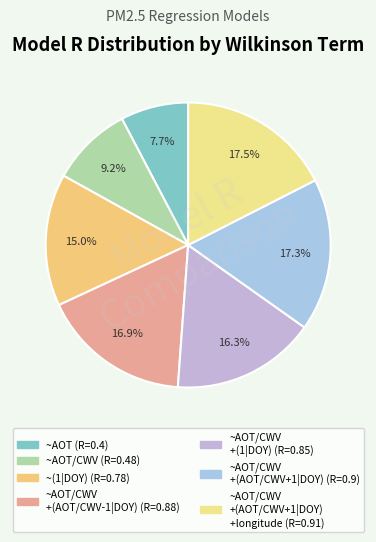

Is there a majority slice in this chart?

No